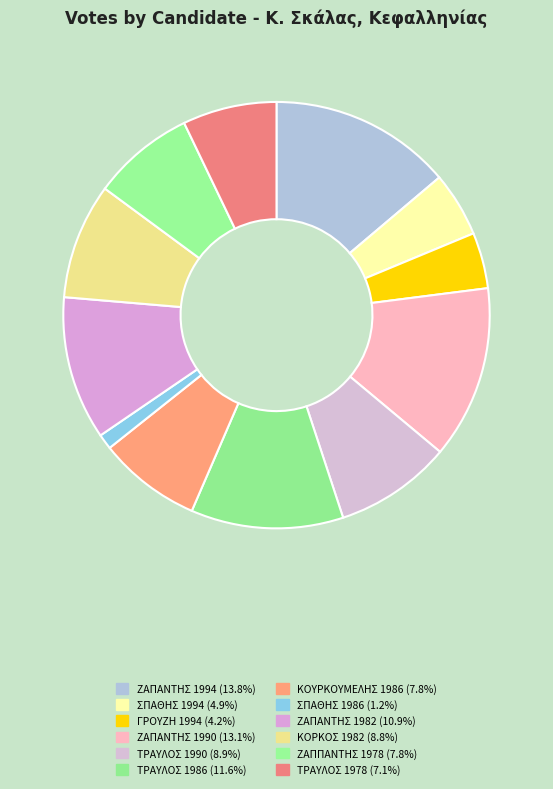

Count the number of slices in the pie.

12